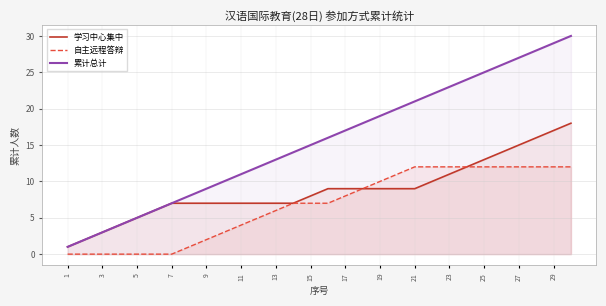

What is the spread (max minus min) of values at 5?

5